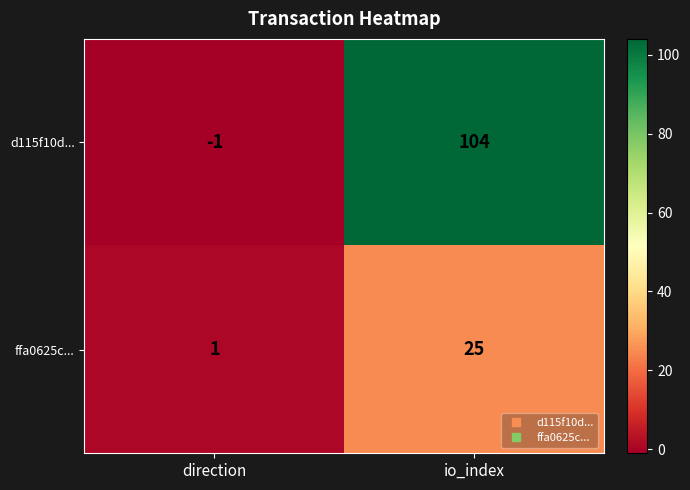

Which category has the highest value in the ffa0625c... series?

io_index